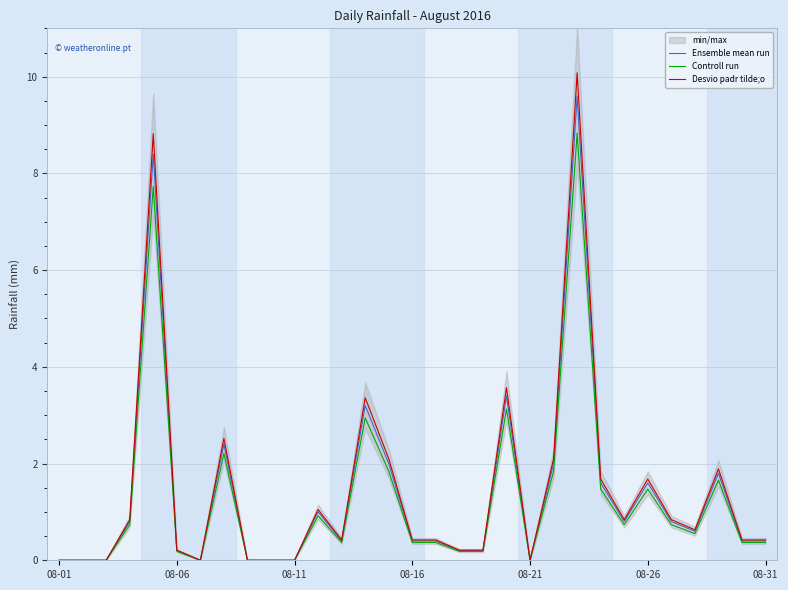

What position from the right is 27?

4